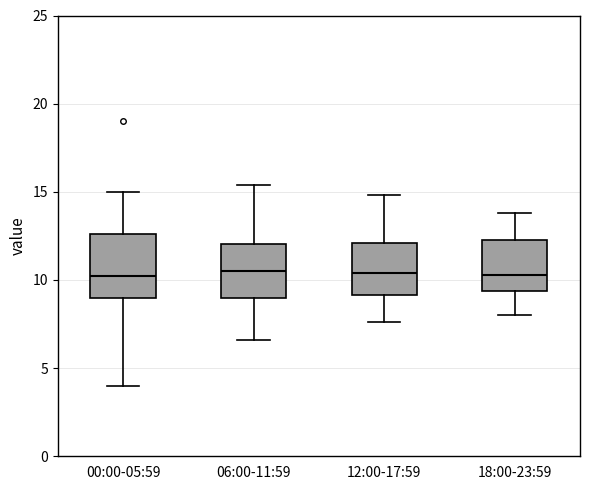

Where does the upper whisker of the box for 00:00-05:59 end on the y-axis? The values are not printed on the chart, so give them approximately, as read against the axis.

15.0